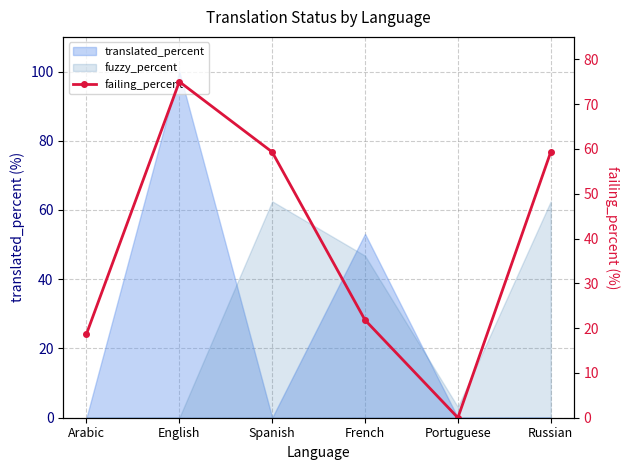

What position from the right is Arabic?

6